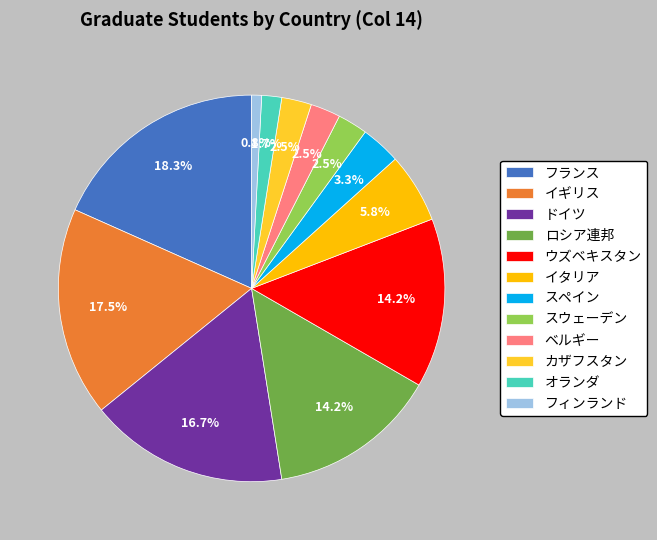

How much of the chart is everything except イタリア?

94.2%